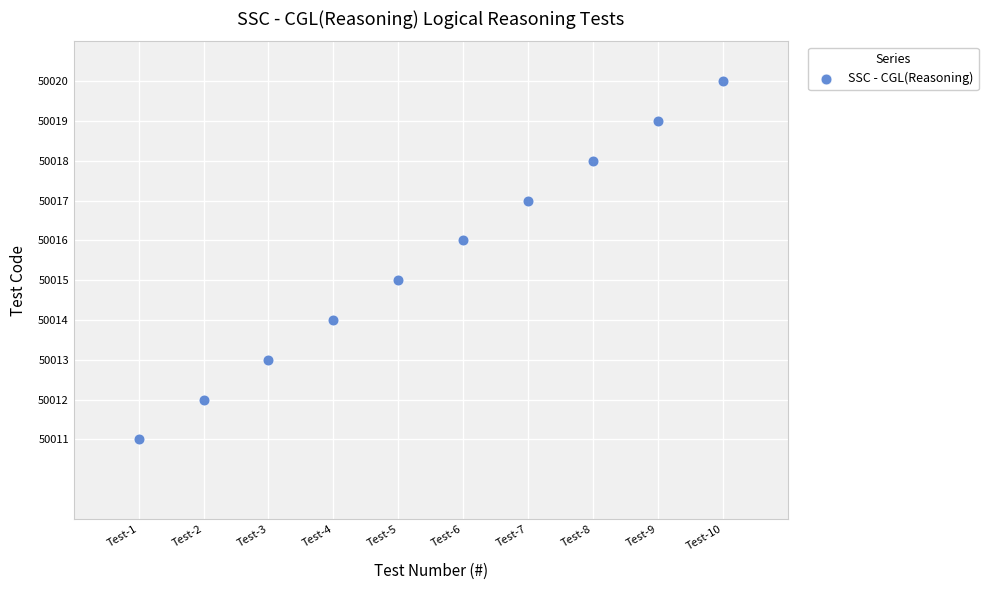

What is the average X value?

6